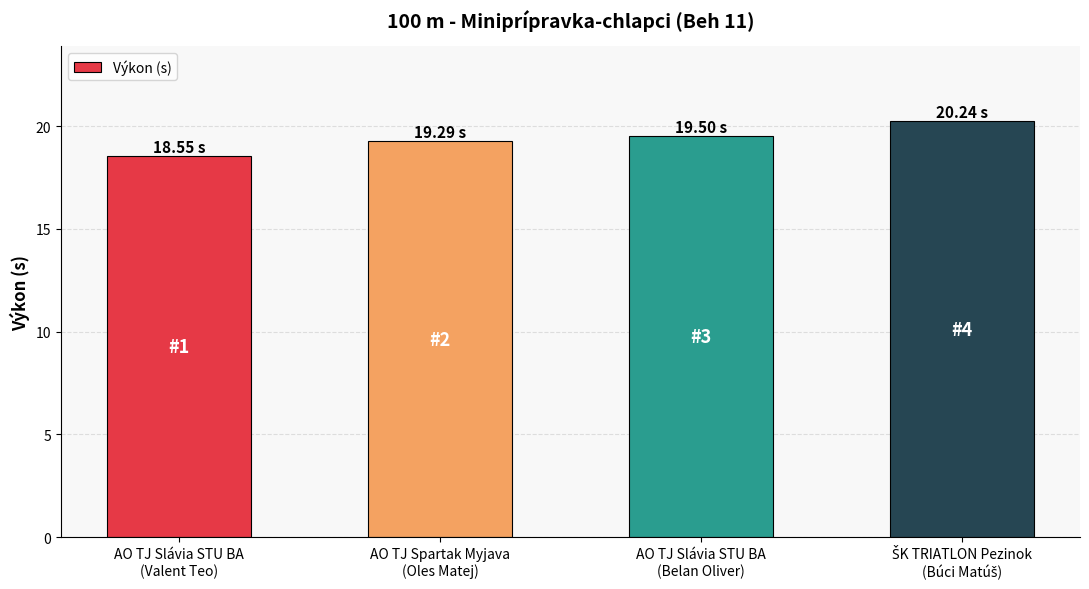

What is the average value?

19.4